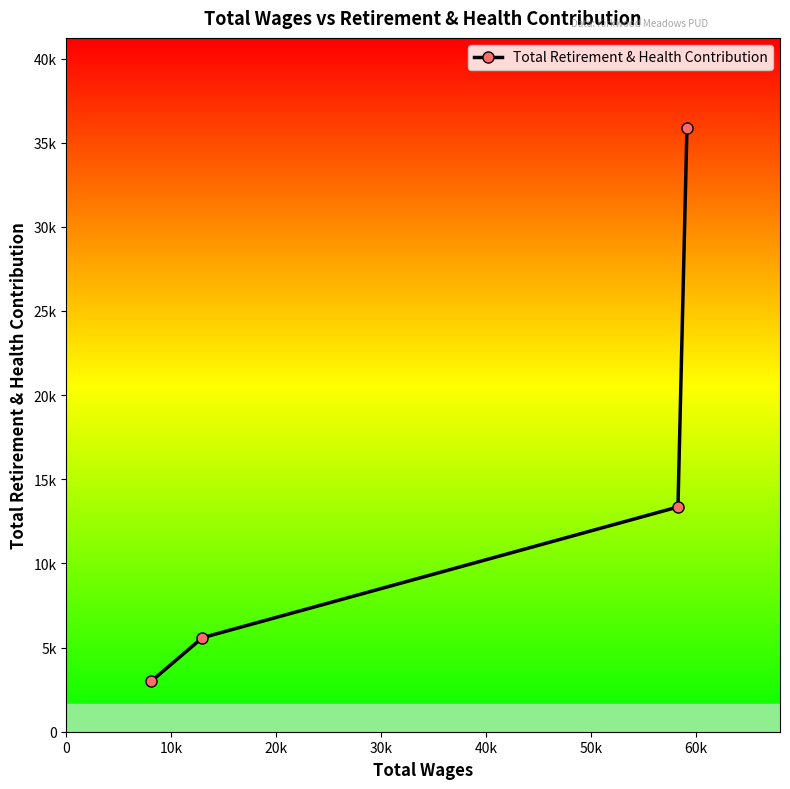

At which label is the value closest to 19420?

20k